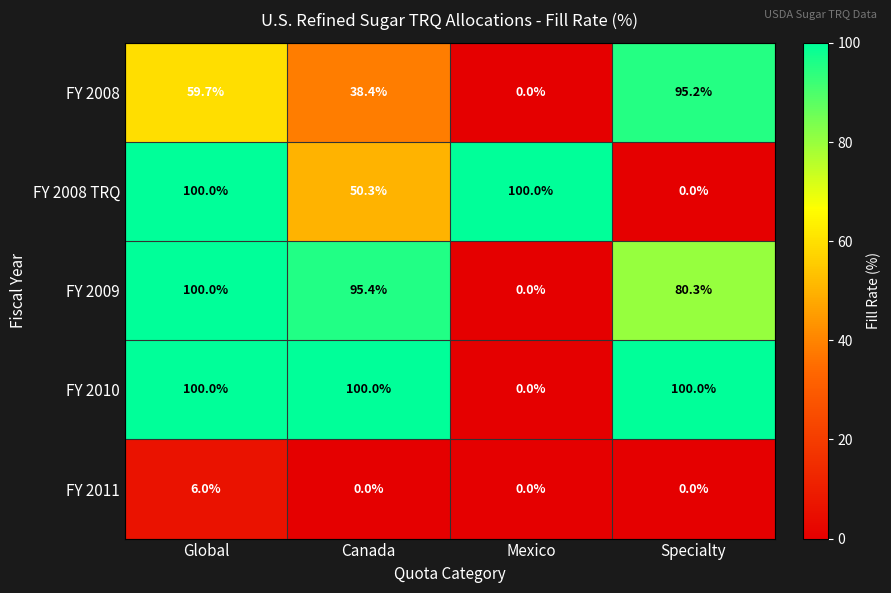

What is the spread (max minus min) of values at Specialty?

100.0